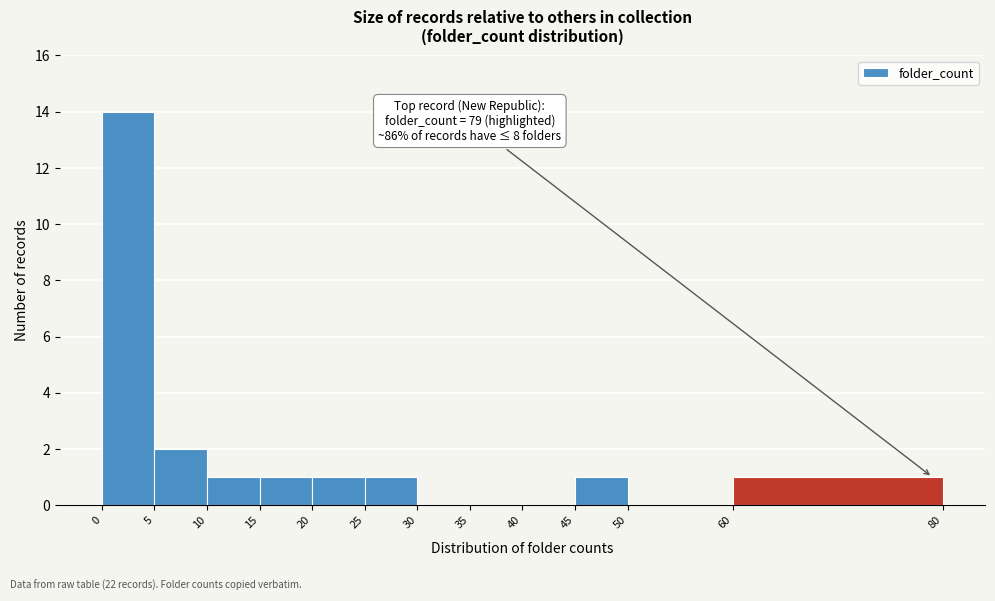

Over which range of the x-axis is the bar tallest?

0 to 5